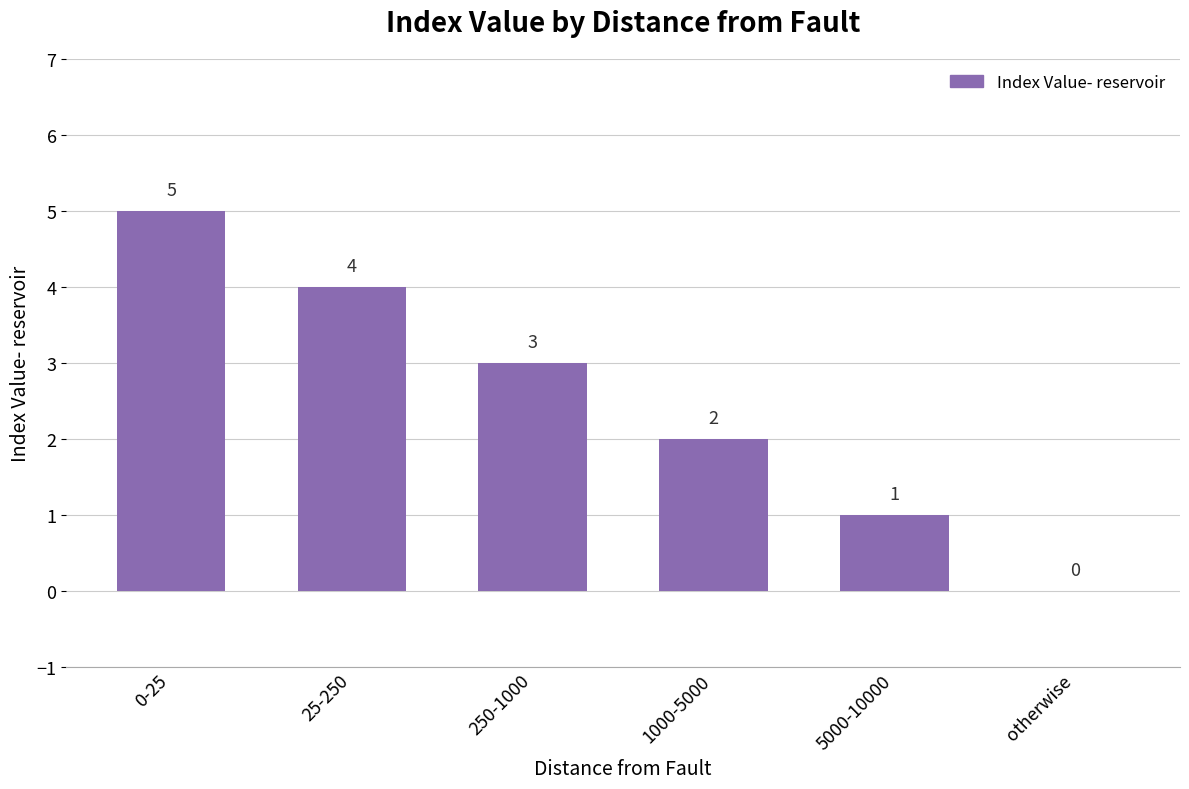

Reading left to right, list all the values displayed in this chart.

0-25=5	25-250=4	250-1000=3	1000-5000=2	5000-10000=1	otherwise=0